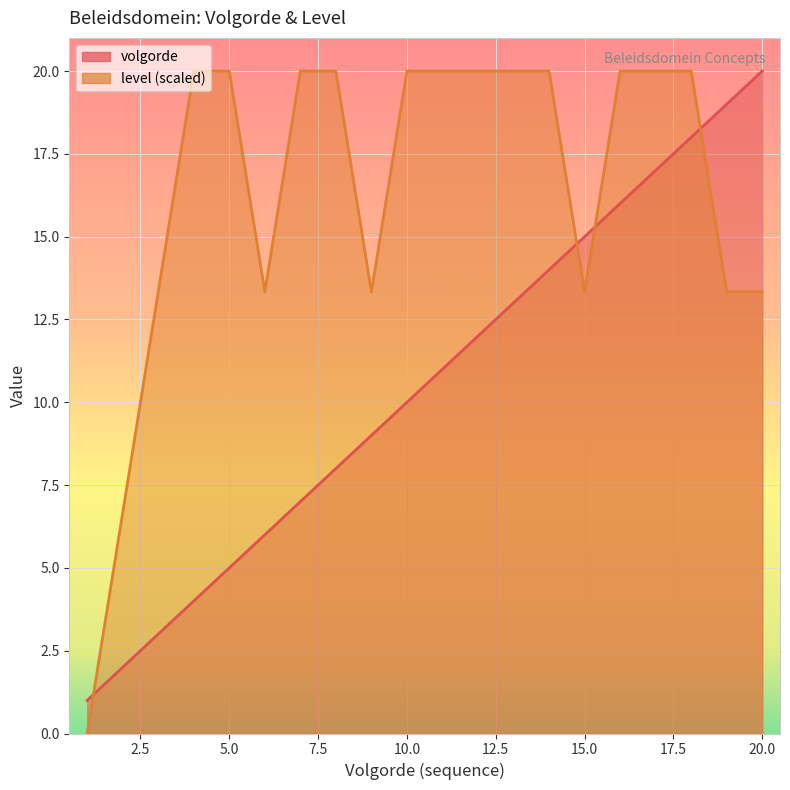

Reading left to right, transcribe all the data shown in this chart.

volgorde: 1=1.0	2=2.0	3=3.0	4=4.0	5=5.0	6=6.0	7=7.0	8=8.0	9=9.0	10=10.0	11=11.0	12=12.0	13=13.0	14=14.0	15=15.0	16=16.0	17=17.0	18=18.0	19=19.0	20=20.0
level: 1=0.0	2=6.7	3=13.3	4=20.0	5=20.0	6=13.3	7=20.0	8=20.0	9=13.3	10=20.0	11=20.0	12=20.0	13=20.0	14=20.0	15=13.3	16=20.0	17=20.0	18=20.0	19=13.3	20=13.3